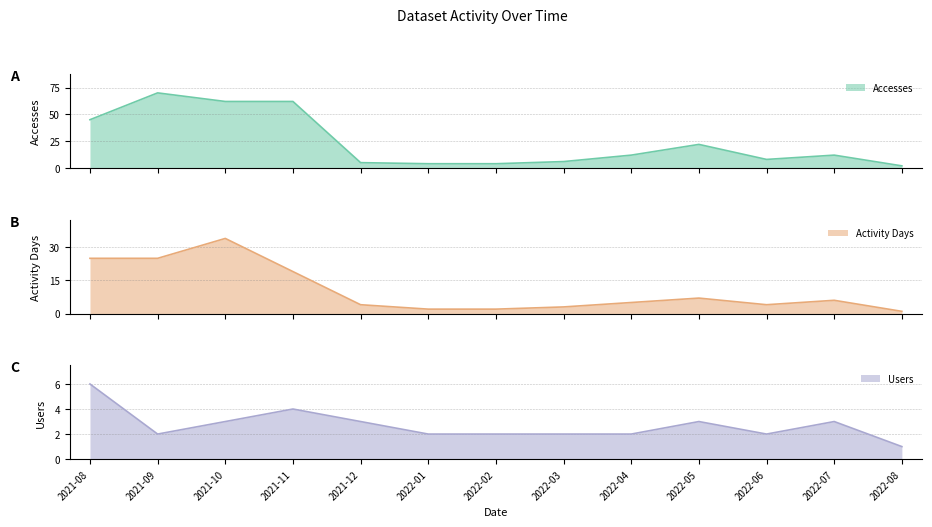

At 2022-02, list the series in order from smallest to largest.

Activity Days, Users, Accesses